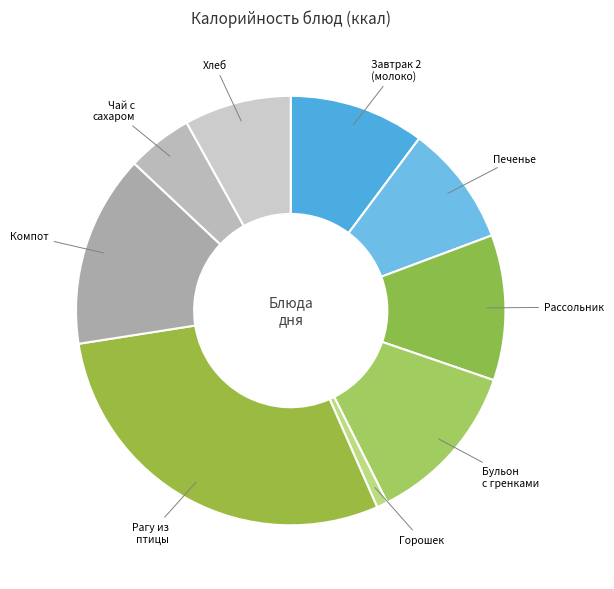

Does Рассольник represent more than half of the total?

No